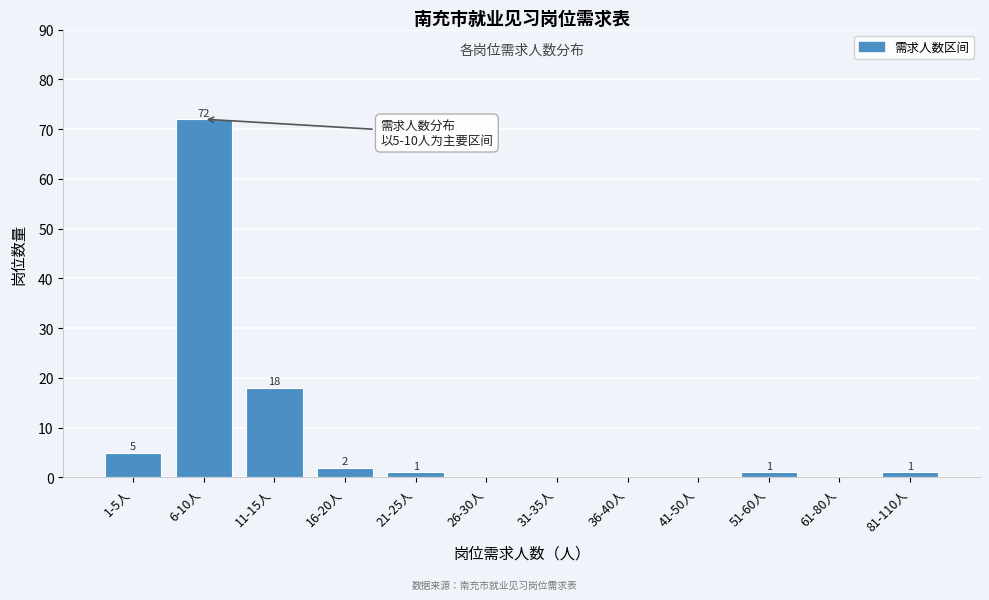

Reading left to right, extract all data points from this chart.

1-5人=5	6-10人=72	11-15人=18	16-20人=2	21-25人=1	26-30人=0	31-35人=0	36-40人=0	41-50人=0	51-60人=1	61-80人=0	81-110人=1